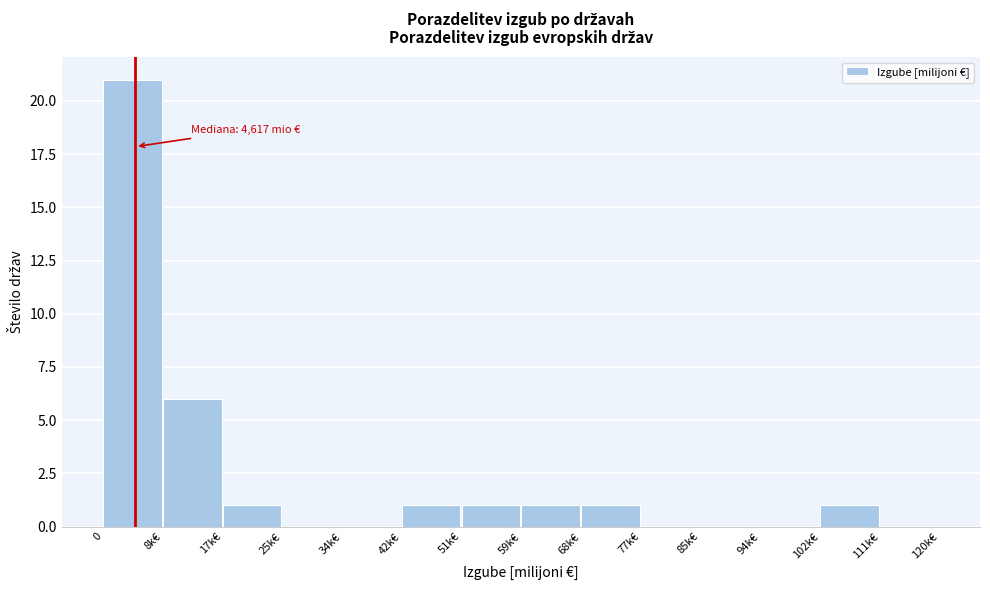

Reading left to right, transcribe all the data shown in this chart.

0=21	8k€=6	17k€=1	25k€=0	34k€=0	42k€=1	51k€=1	59k€=1	68k€=1	77k€=0	85k€=0	94k€=0	102k€=1	111k€=0